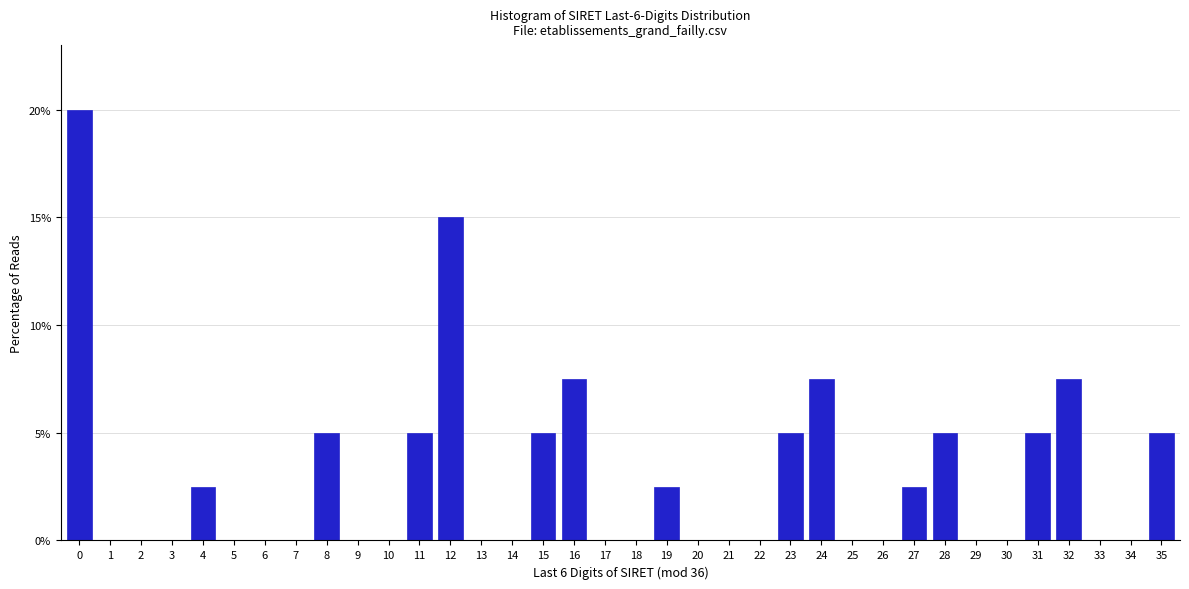

True or false: the data shows -7.2 at 30.

False